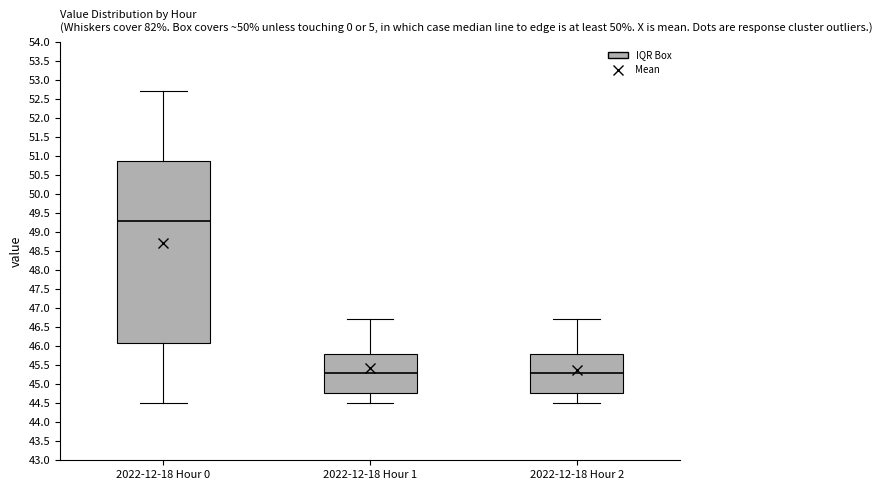

Which box's median line is the highest?

2022-12-18 Hour 0